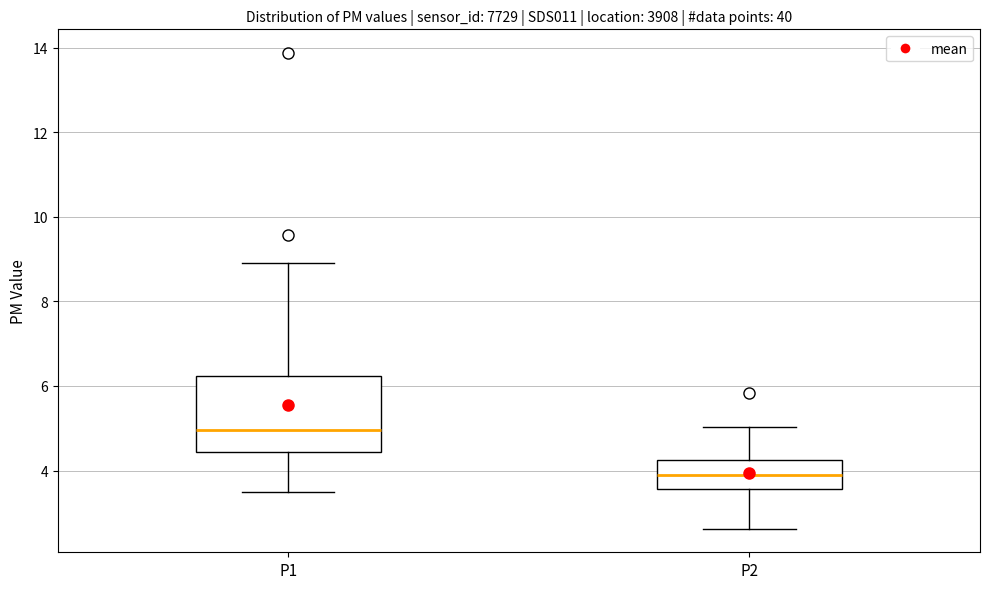

Where is the lower edge of the box for P2 on the y-axis? The values are not printed on the chart, so give them approximately, as read against the axis.

3.6